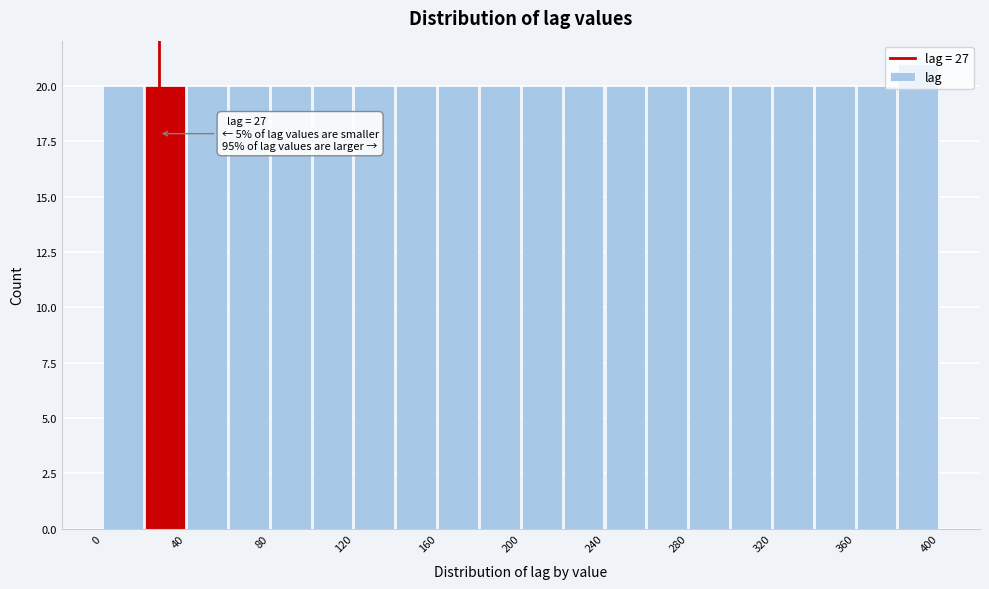

Over which range of the x-axis is the bar tallest?

380 to 400